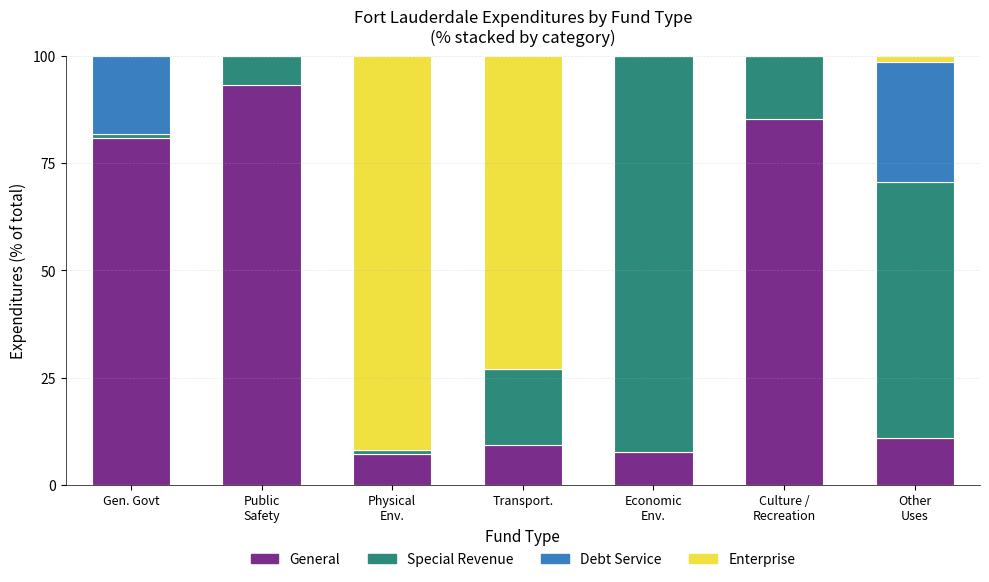

What is the maximum value for General?

93.2